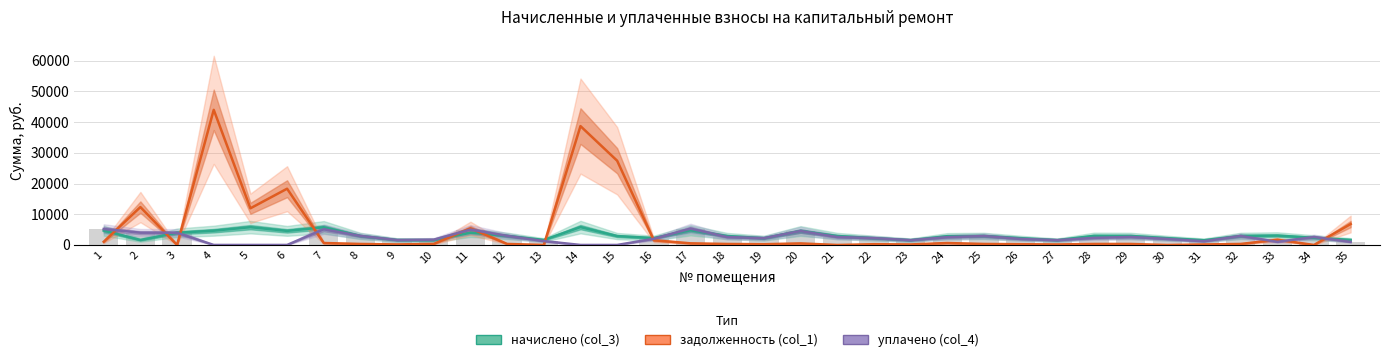

The value of задолженность (col_1) at 21 is 0.0. True or false?

True